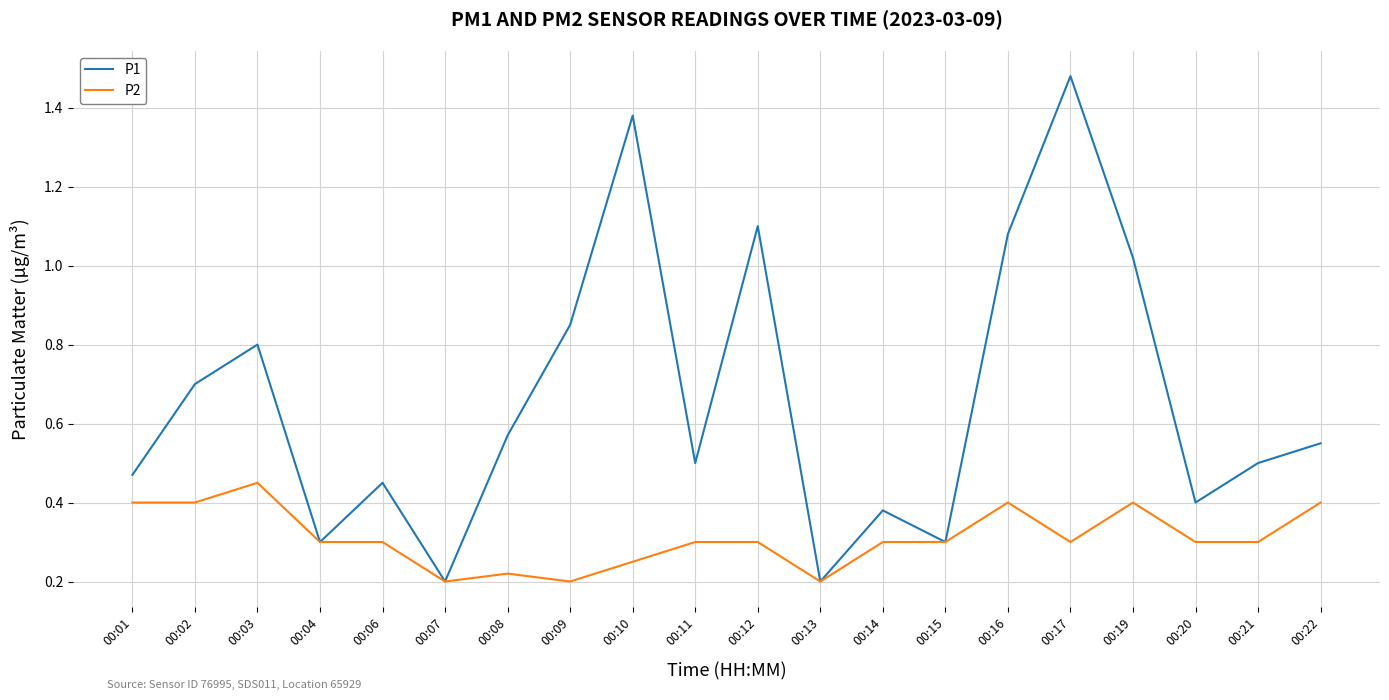

At which category is the sum across all series the highest?

00:17